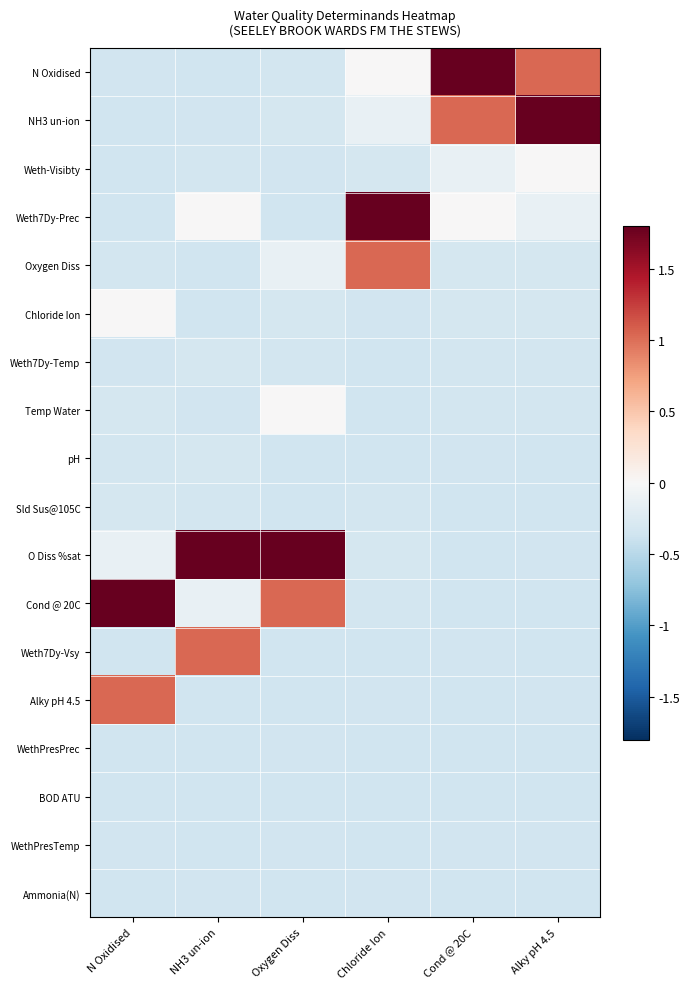

Which label corresponds to the largest value in the chart?

Cond @ 20C